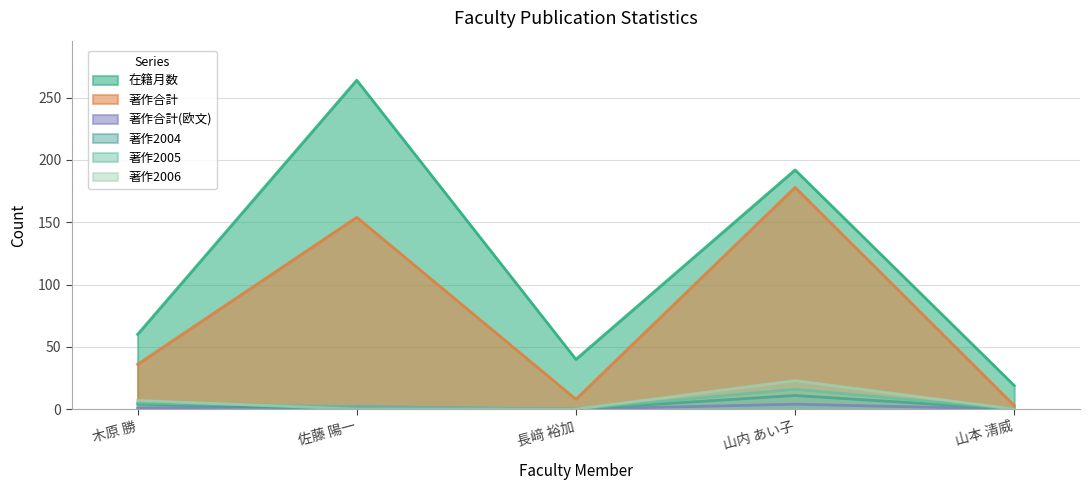

How many 著作合計(欧文) values are between 0 and 2?

4